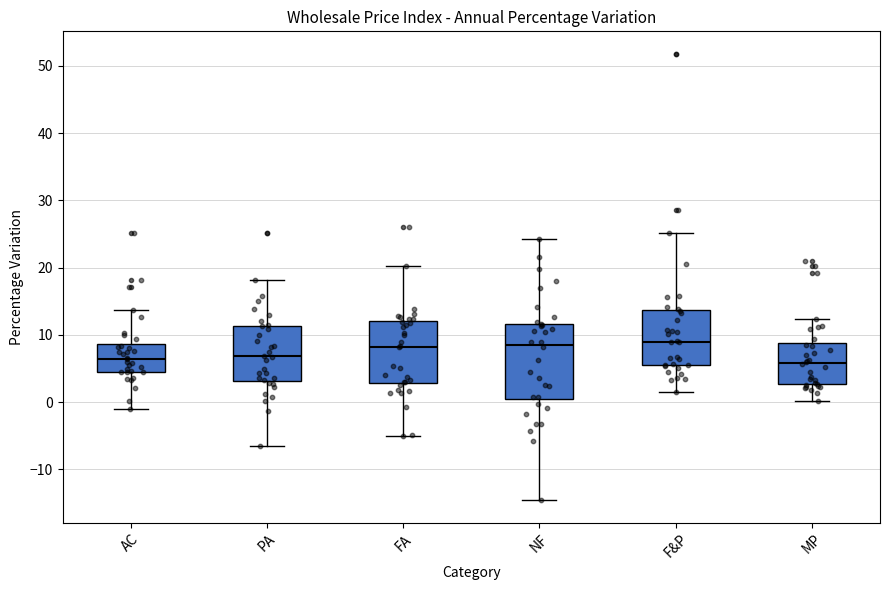

Reading left to right, transcribe this box plot: for each box, give where its median line is, the range the box spans, and where its two whiskers end, as read against the y-axis. The values are not printed on the chart, so give them approximately, as read against the axis.

AC: median 6, box 5 to 9, whiskers -1 to 14
PA: median 7, box 3 to 11, whiskers -7 to 18
FA: median 8, box 3 to 12, whiskers -5 to 20
NF: median 9, box 0 to 12, whiskers -15 to 24
F&P: median 9, box 5 to 14, whiskers 2 to 25
MP: median 6, box 3 to 9, whiskers 0 to 12